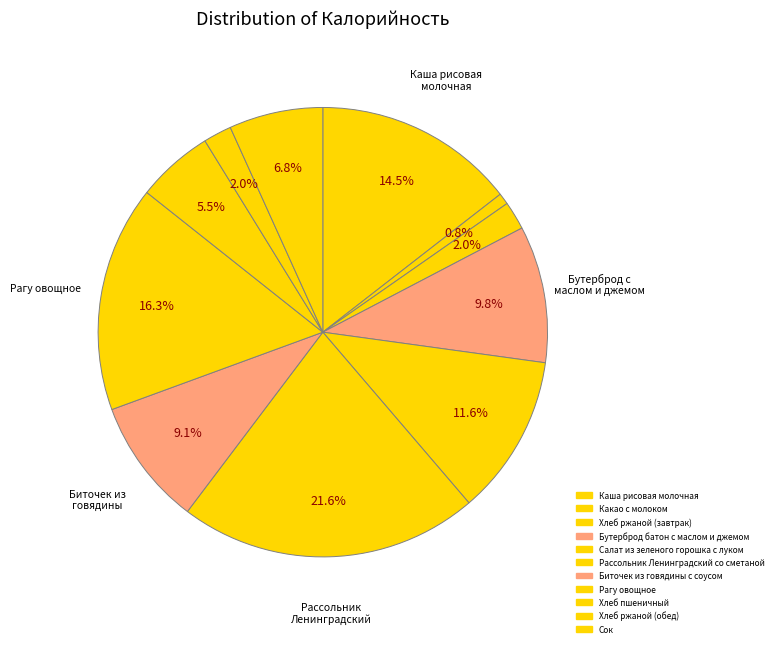

To the nearest percent, what percentage of the pie is Сок?

7%